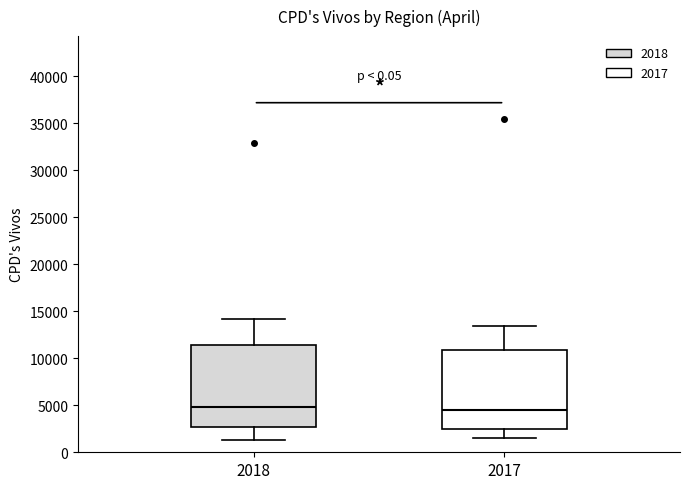

Reading left to right, transcribe this box plot: for each box, give where its median line is, the range the box spans, and where its two whiskers end, as read against the y-axis. The values are not printed on the chart, so give them approximately, as read against the axis.

2018: median 5000, box 2500 to 11500, whiskers 1500 to 14000
2017: median 4500, box 2500 to 11000, whiskers 1500 to 13500